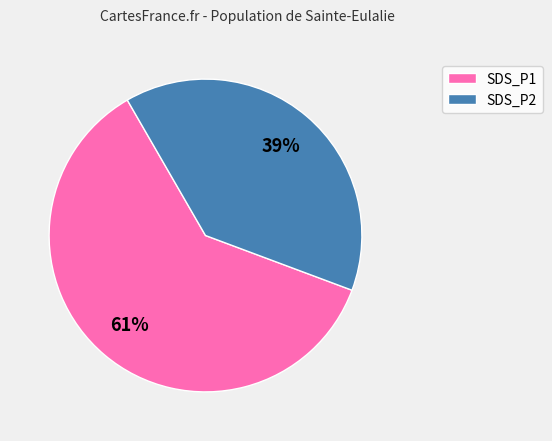

What percentage is the SDS_P1 slice, to the nearest percent?

61%